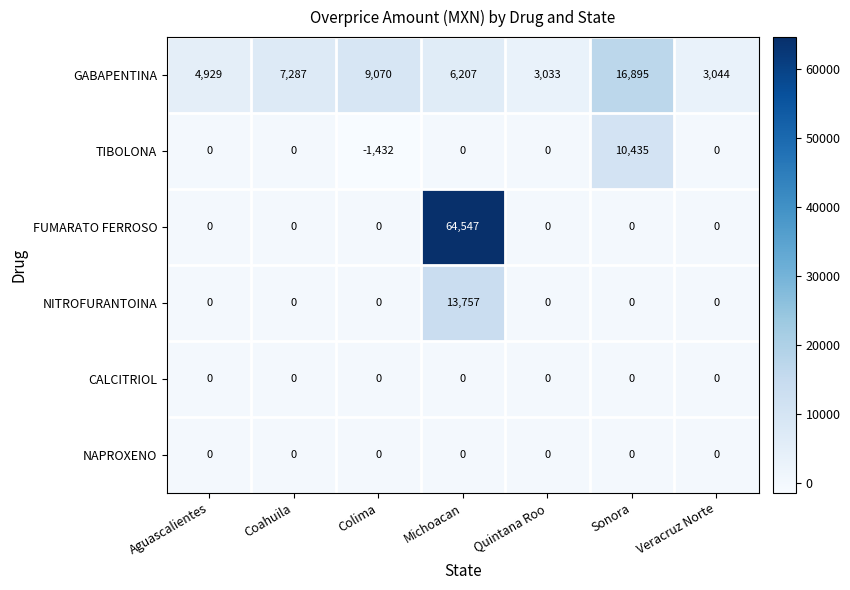

Between Colima and Veracruz Norte, which series saw the biggest shift?

GABAPENTINA